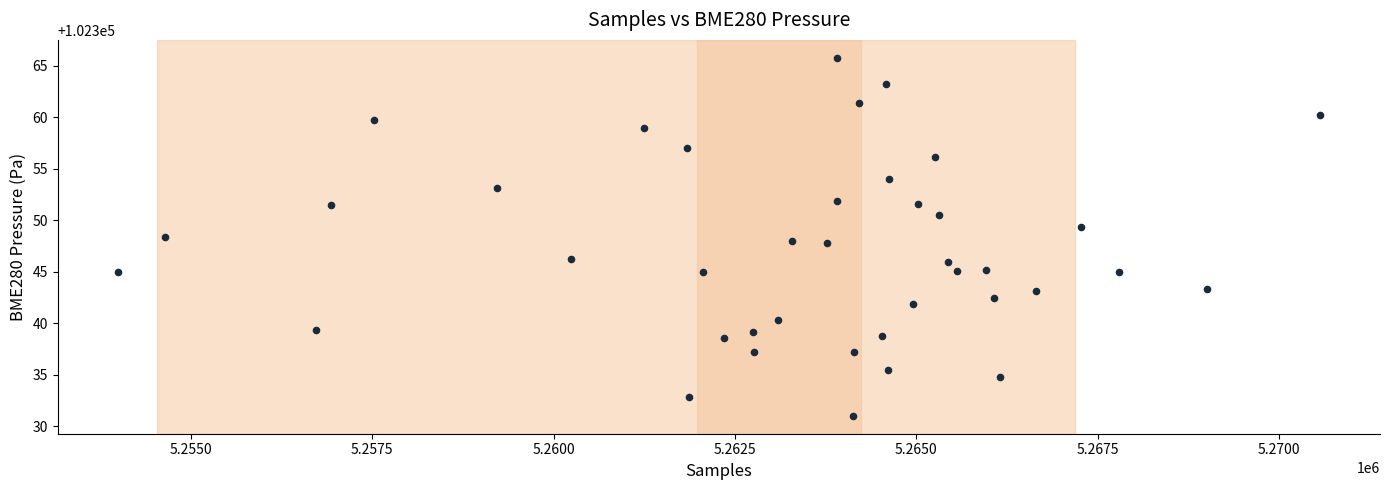

What is the range of Y values (max minus min)?

34.7